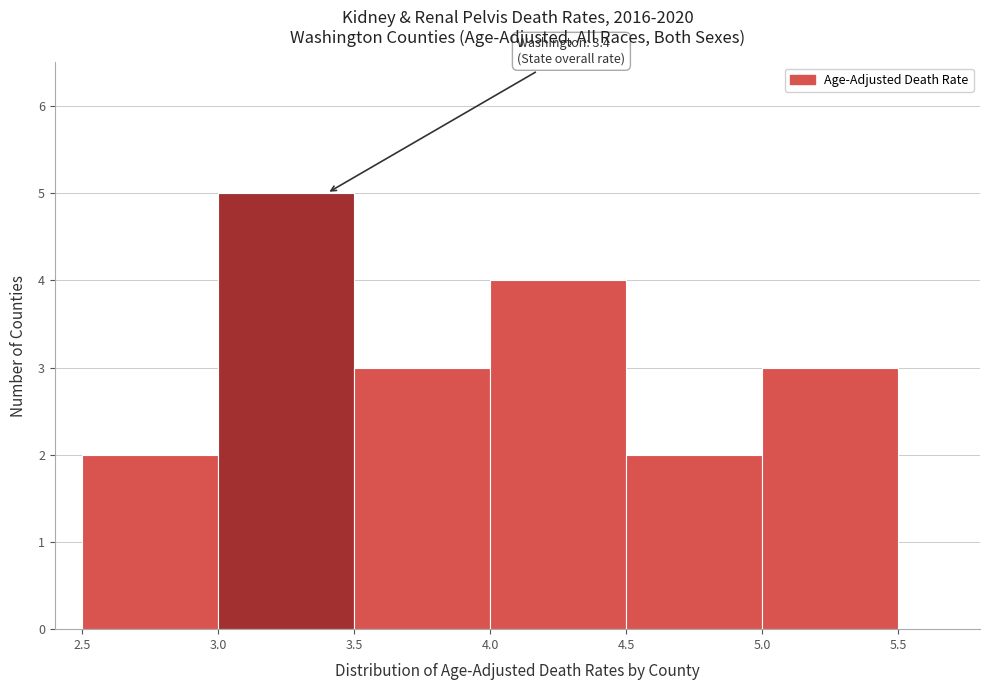

Which range on the x-axis has the tallest bar?

3.0 to 3.5